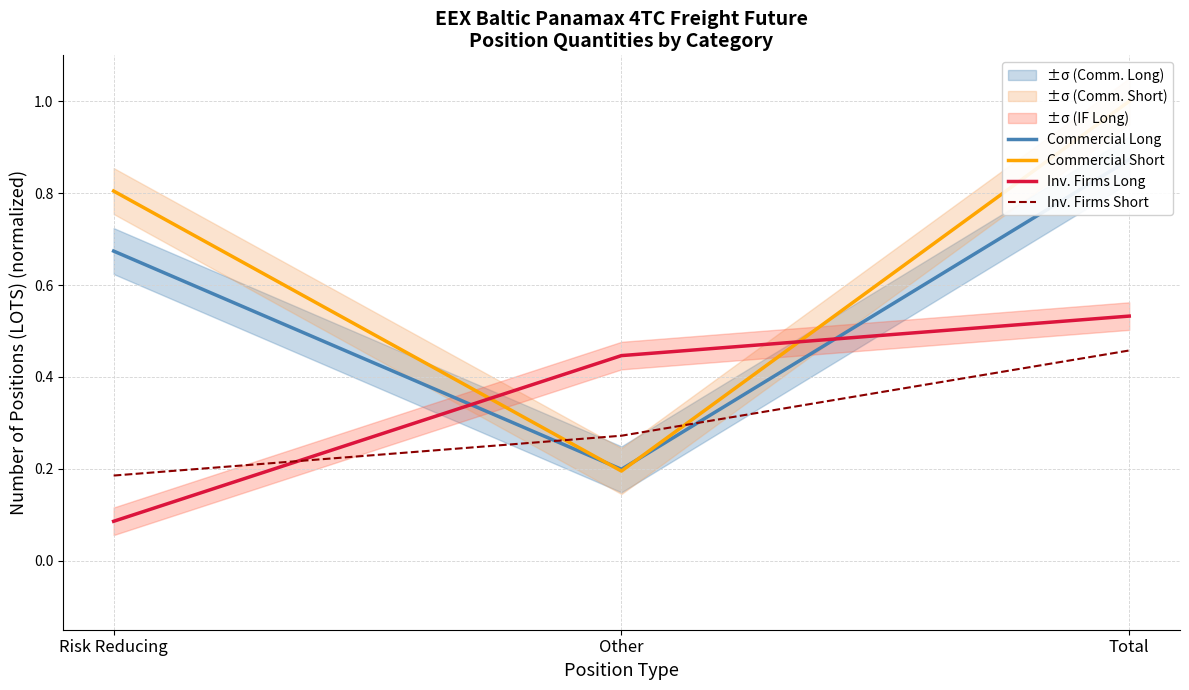

What is the maximum value shown in the chart?

1.0